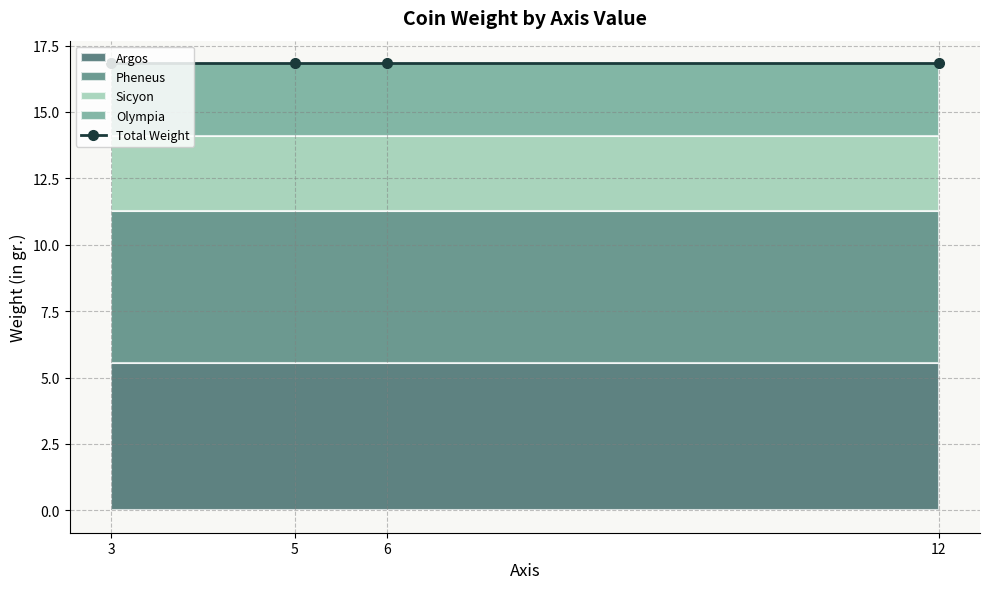

Is it true that the value at 1967.147.78 is 10.2?

False